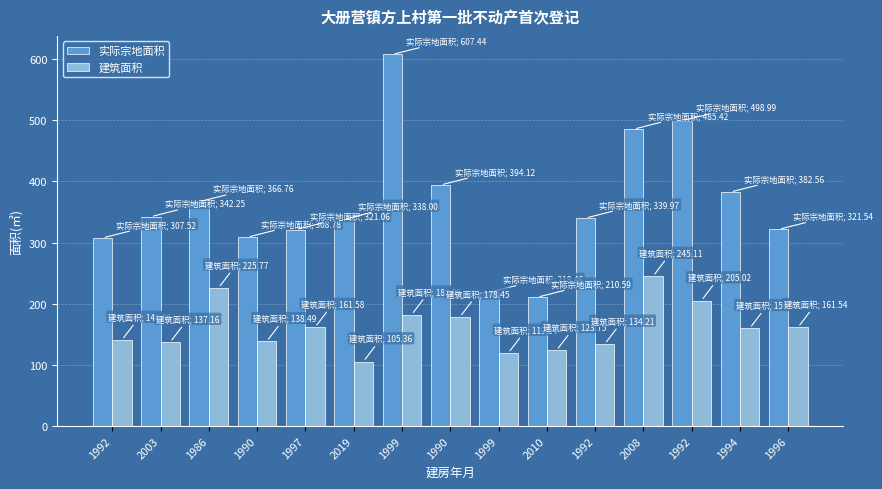

Does the chart contain any negative values?

No